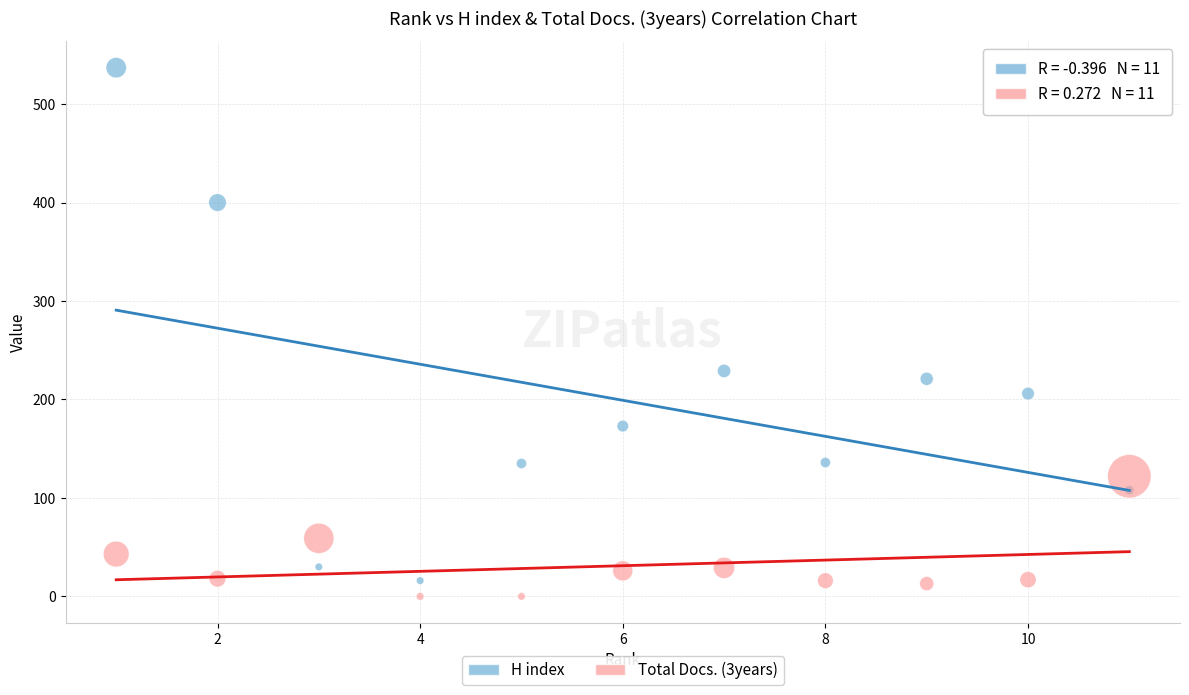

Which series has the largest Y range (max minus min)?

H index